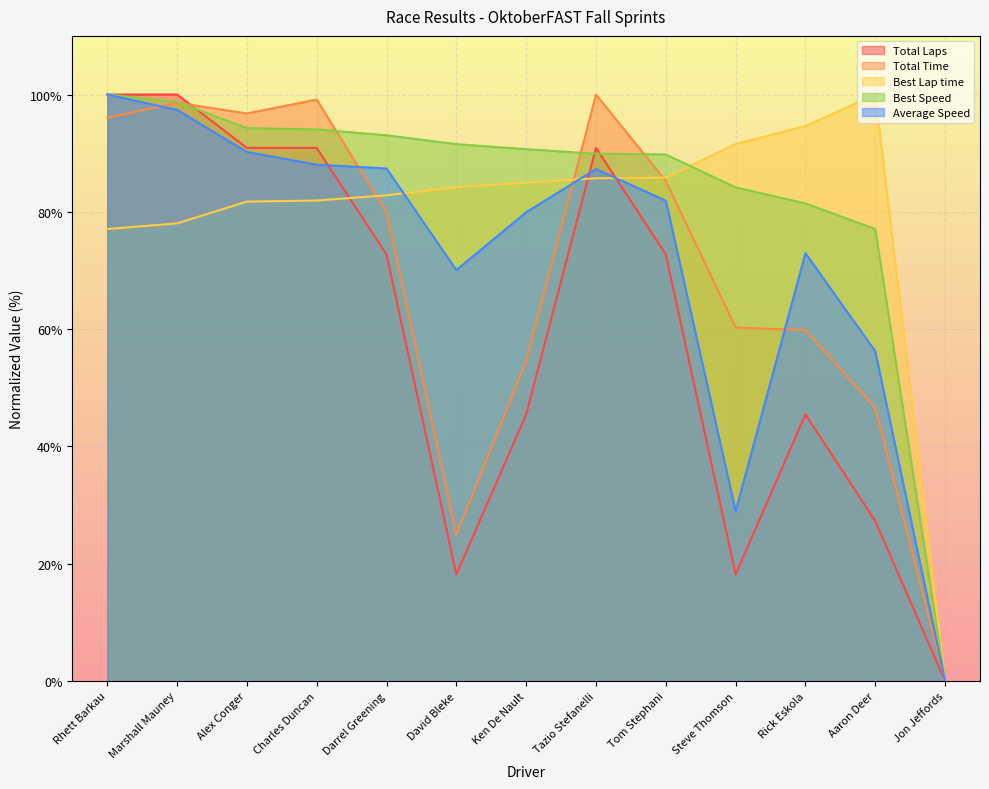

The value of Average Speed at Alex Conger is 159.3. True or false?

False